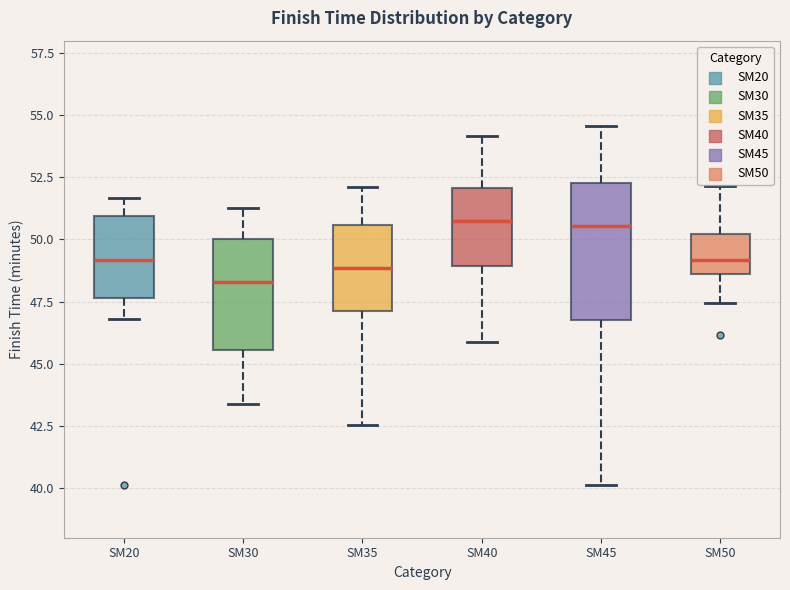

Reading left to right, transcribe this box plot: for each box, give where its median line is, the range the box spans, and where its two whiskers end, as read against the y-axis. The values are not printed on the chart, so give them approximately, as read against the axis.

SM20: median 49.0, box 47.5 to 51.0, whiskers 47.0 to 51.5
SM30: median 48.5, box 45.5 to 50.0, whiskers 43.5 to 51.5
SM35: median 49.0, box 47.0 to 50.5, whiskers 42.5 to 52.0
SM40: median 51.0, box 49.0 to 52.0, whiskers 46.0 to 54.0
SM45: median 50.5, box 46.5 to 52.5, whiskers 40.0 to 54.5
SM50: median 49.0, box 48.5 to 50.0, whiskers 47.5 to 52.0